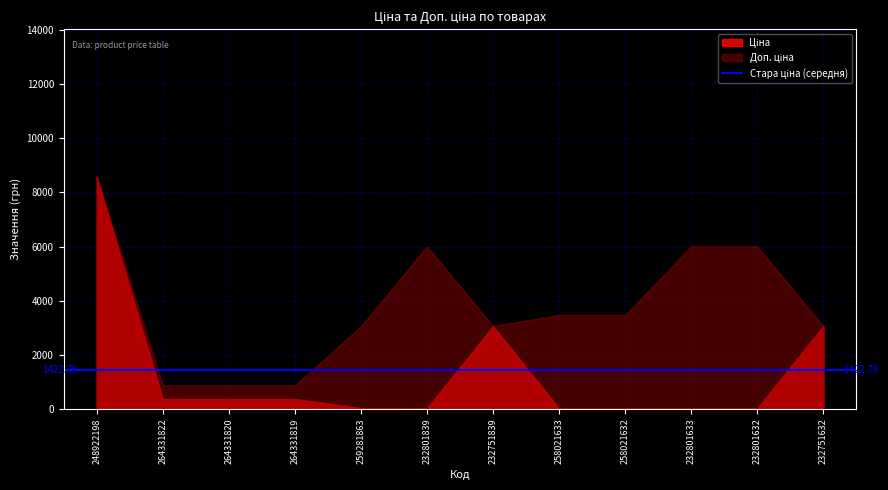

Is the value of Доп. ціна at 264331819 greater than the value of Стара ціна at 232751632?

No